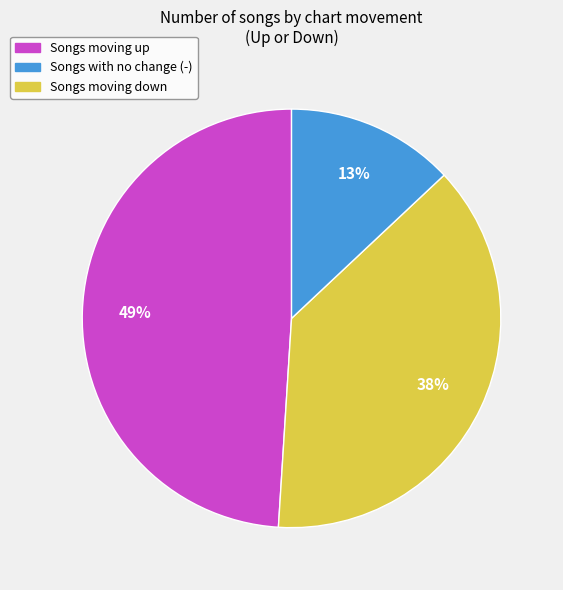

To the nearest percent, what is the average slice percentage?

33%